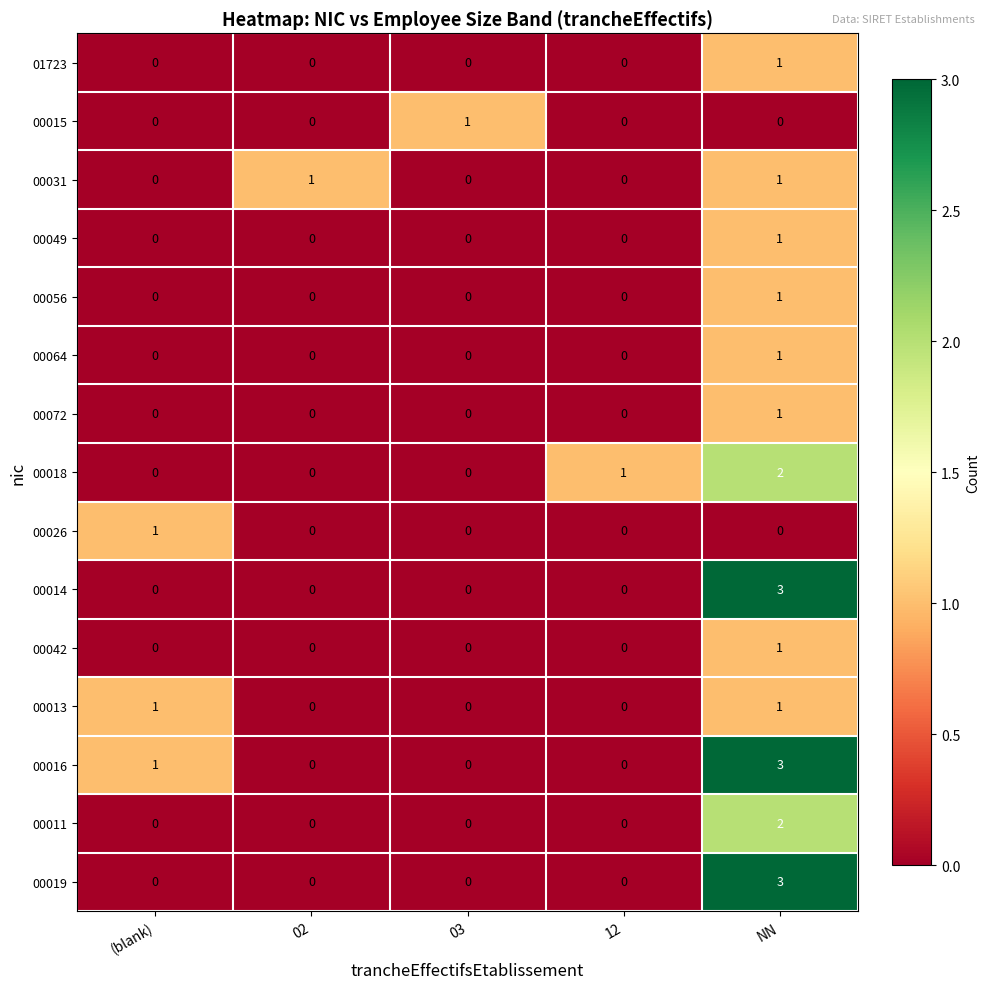

Which series has the largest total across all categories?

00016